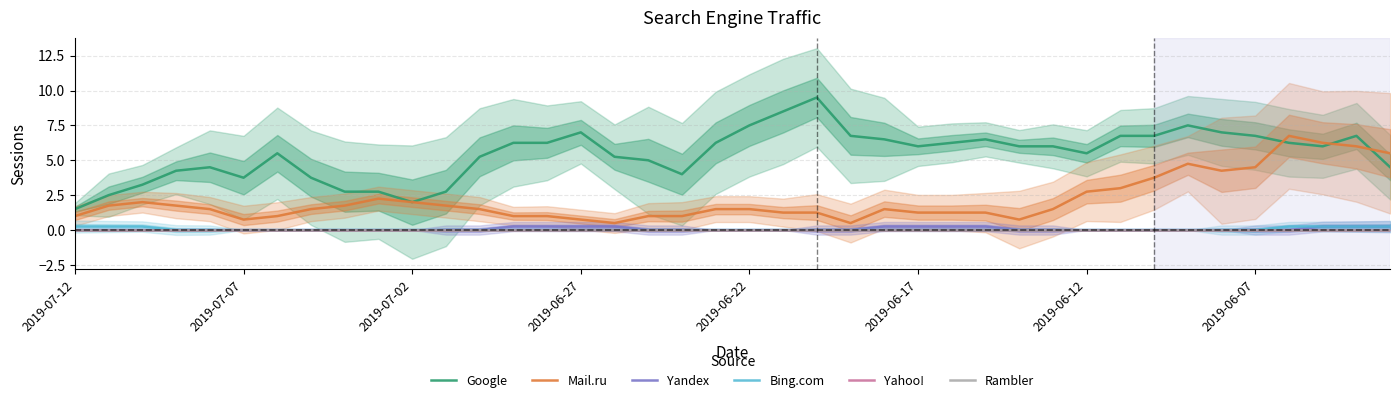

At how many categories does at least one series exceed 0?

40